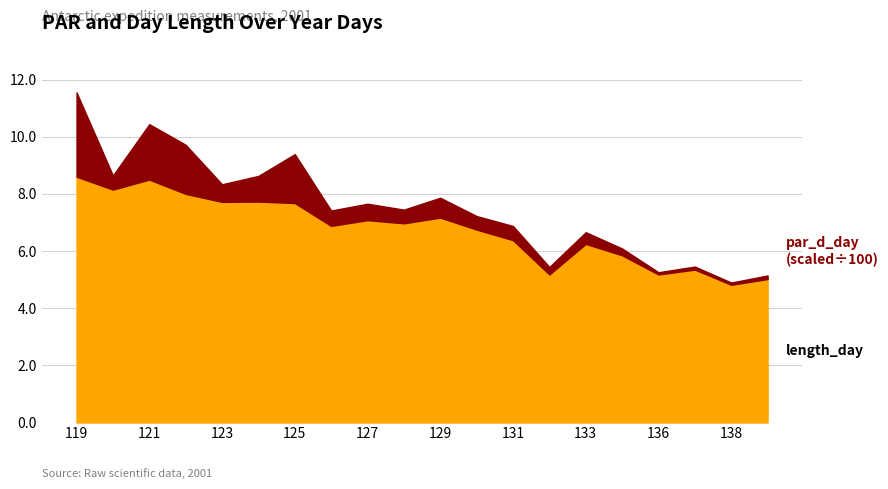

Reading left to right, what are all the values shown in this chart?

par_d_day: 295.1	49.3	193.9	171.8	61.6	89.9	171.1	53.7	57.5	47.9	69.5	47.4	49.6	26.3	40.9	23.9	7.8	10.7	7.8	12.5
length_day: 8.6	8.2	8.5	8.0	7.7	7.7	7.7	6.9	7.1	7.0	7.2	6.8	6.4	5.2	6.2	5.8	5.2	5.3	4.8	5.0